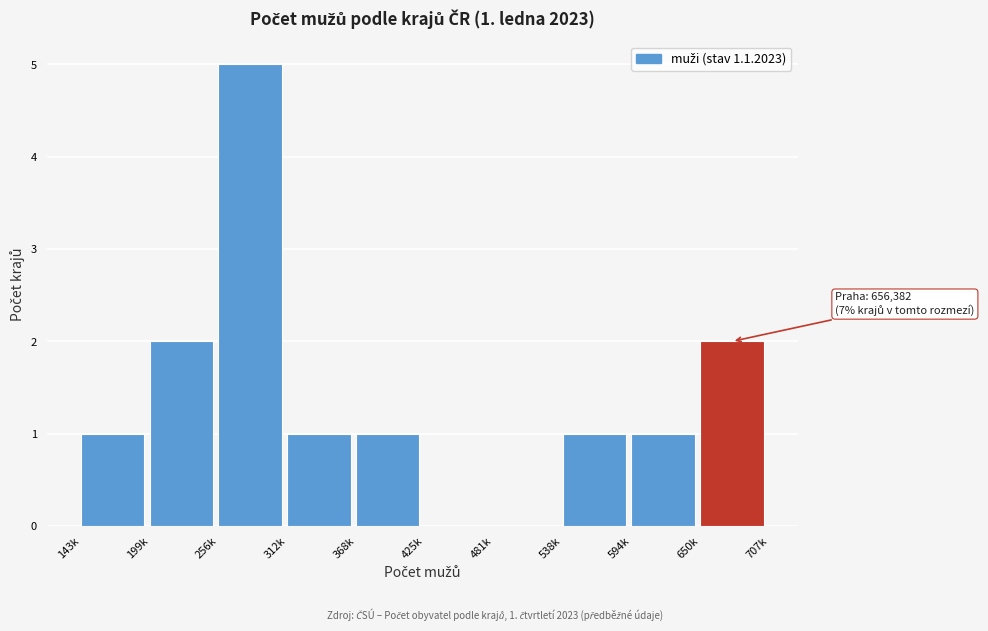

Reading left to right, list all the values displayed in this chart.

143k=1	199k=2	256k=5	312k=1	368k=1	425k=0	481k=0	538k=1	594k=1	650k=2